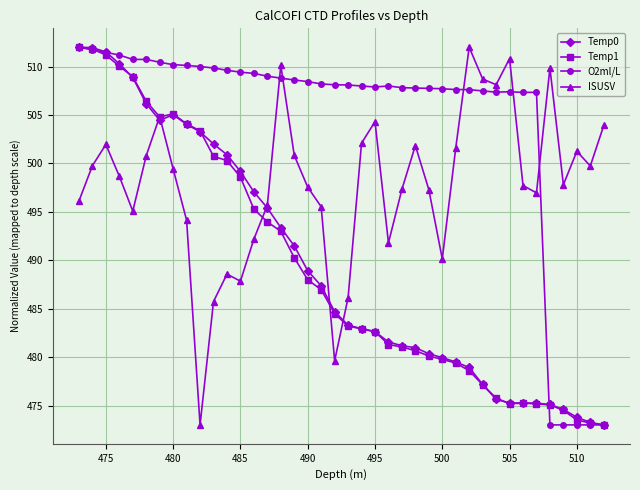

What are all the series names shown in the legend?

Temp0, Temp1, O2ml/L, ISUSV